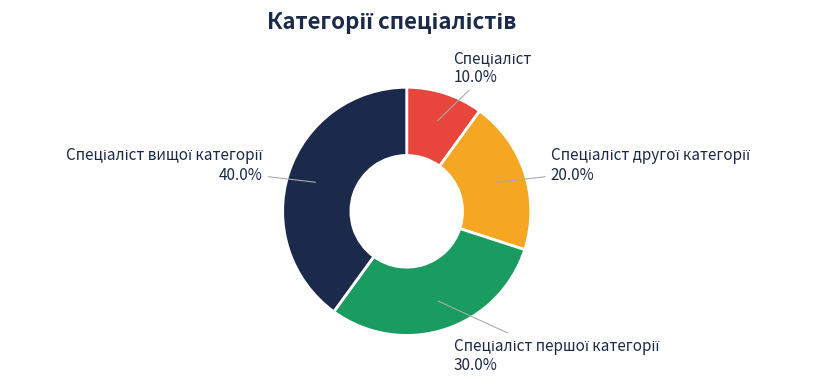

Is there a majority slice in this chart?

No